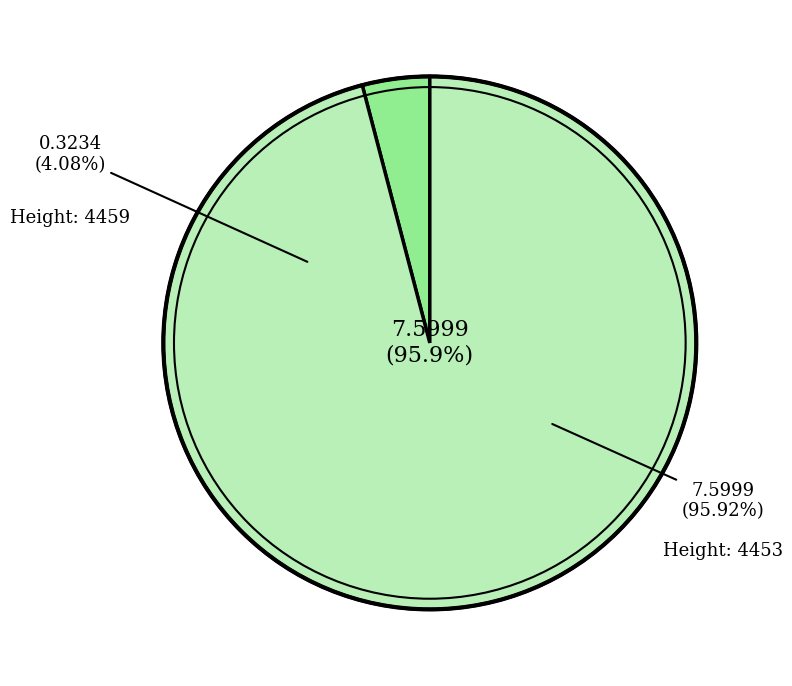

To the nearest percent, what percentage of the pie is 4453?

96%